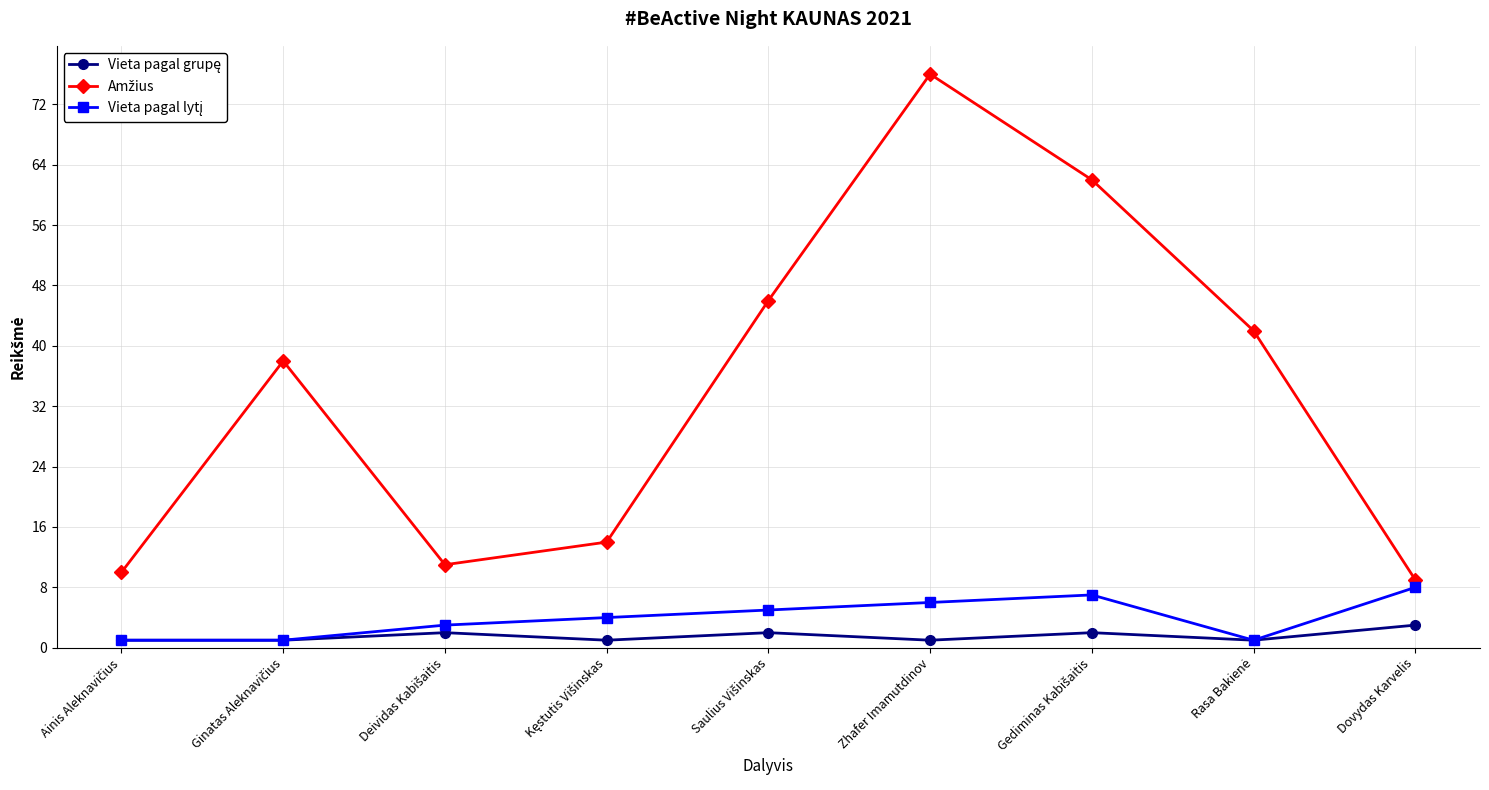

What is the maximum value shown in the chart?

76